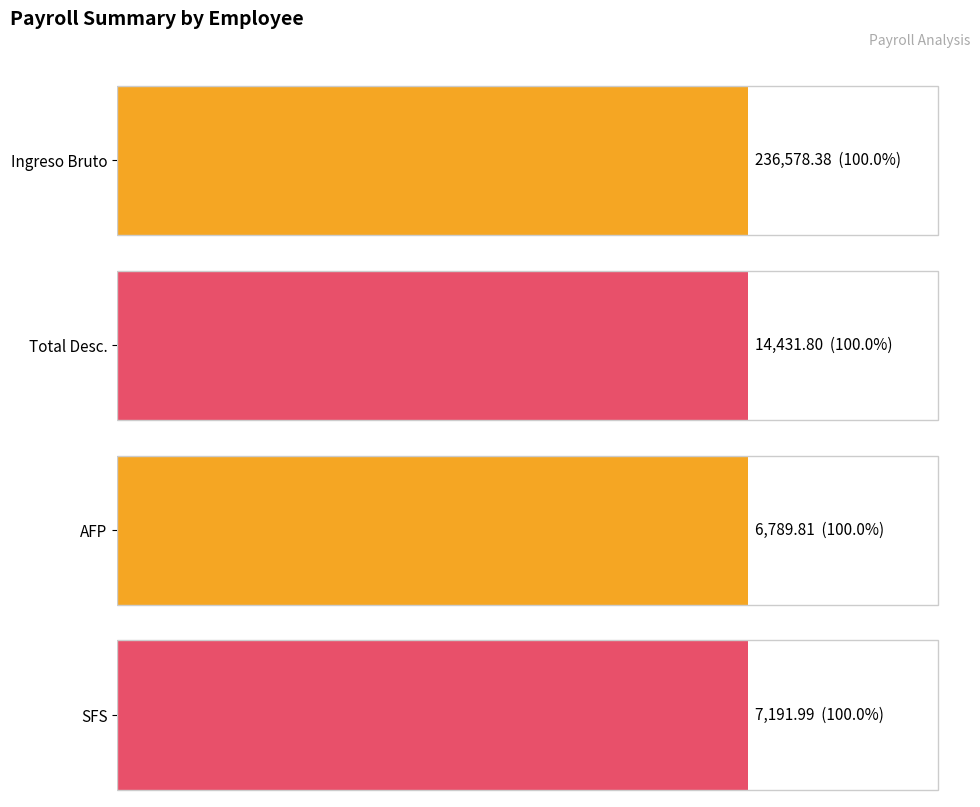

Is the value of Total Desc. at RAMON PAULINO greater than the value of Ingreso Bruto at LUFEN FRANSUA?

No